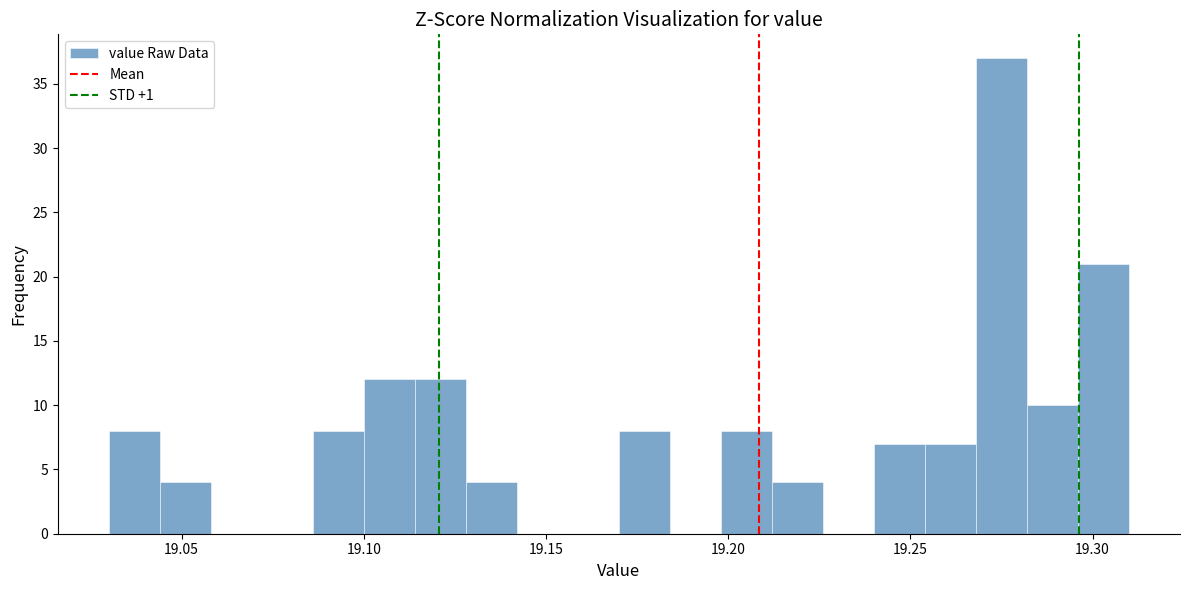

Read against the x-axis, roughly where is the centre of the tallest bar?

19.275